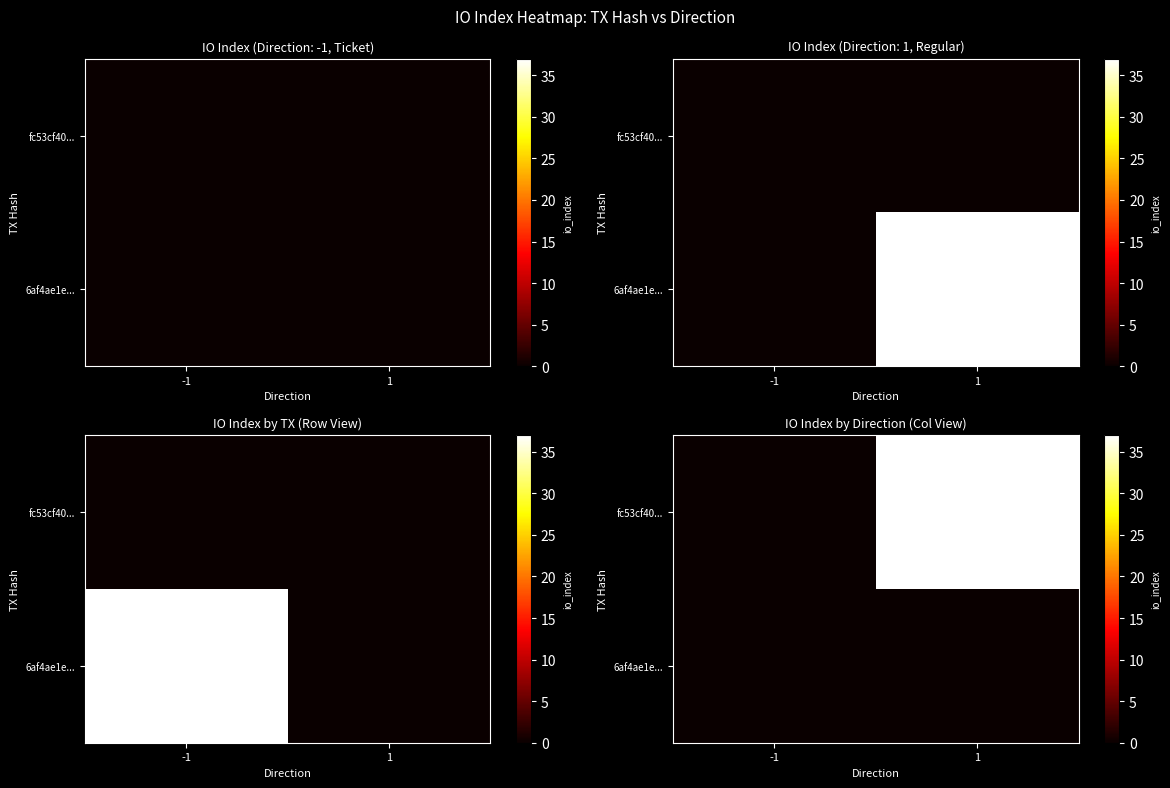

Rank the series by their maximum value, from lowest to highest.

6af4ae1e..., fc53cf40...